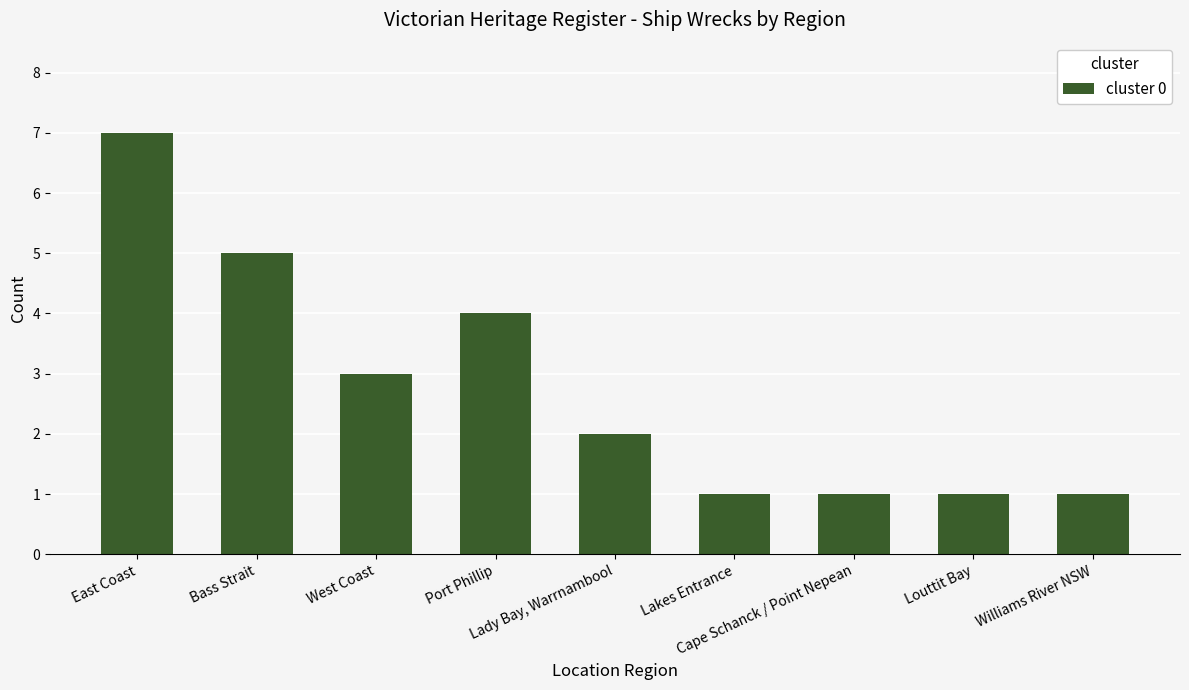

What position from the left is East Coast?

1